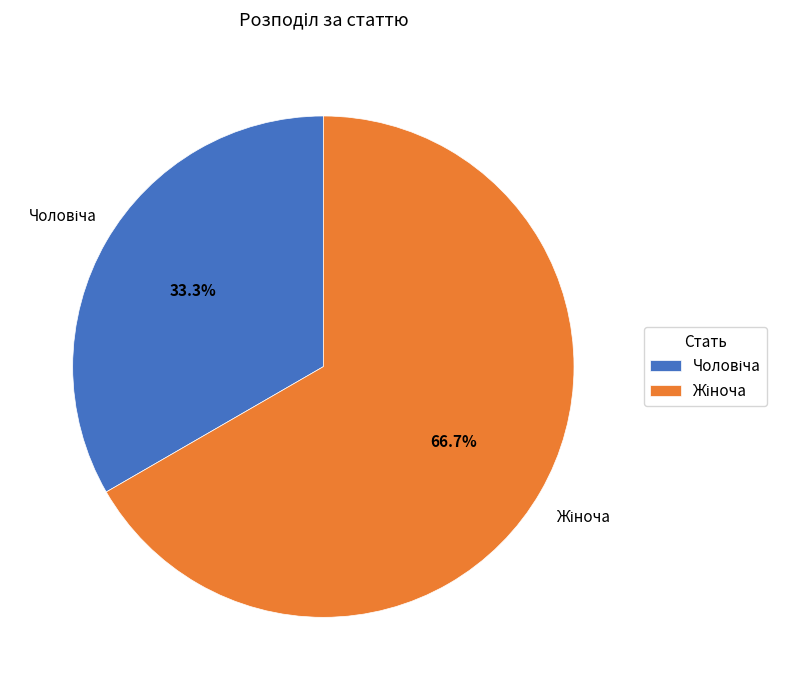

Does any single category account for the majority?

Yes